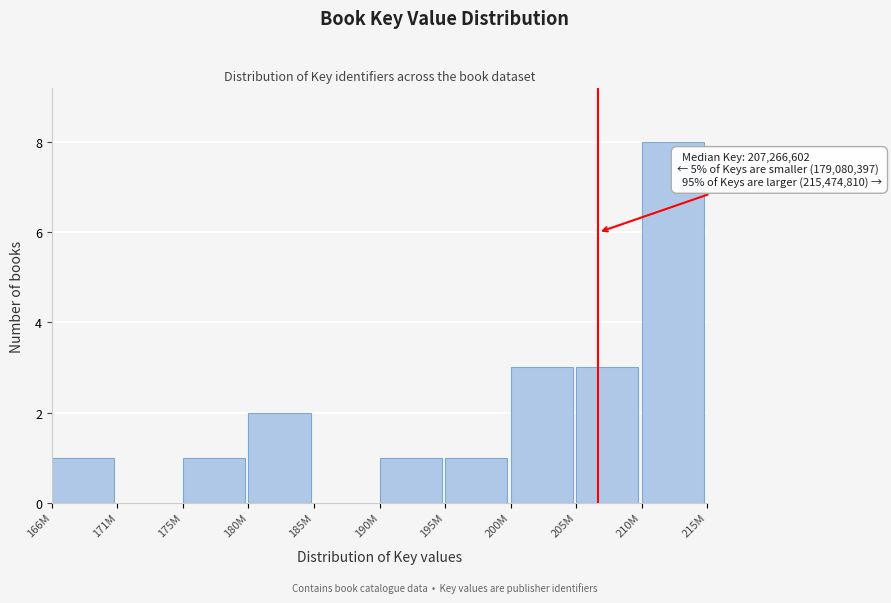

Reading right to left, list all the values displayed in this chart.

210M=8	205M=3	200M=3	195M=1	190M=1	185M=0	180M=2	175M=1	171M=0	166M=1